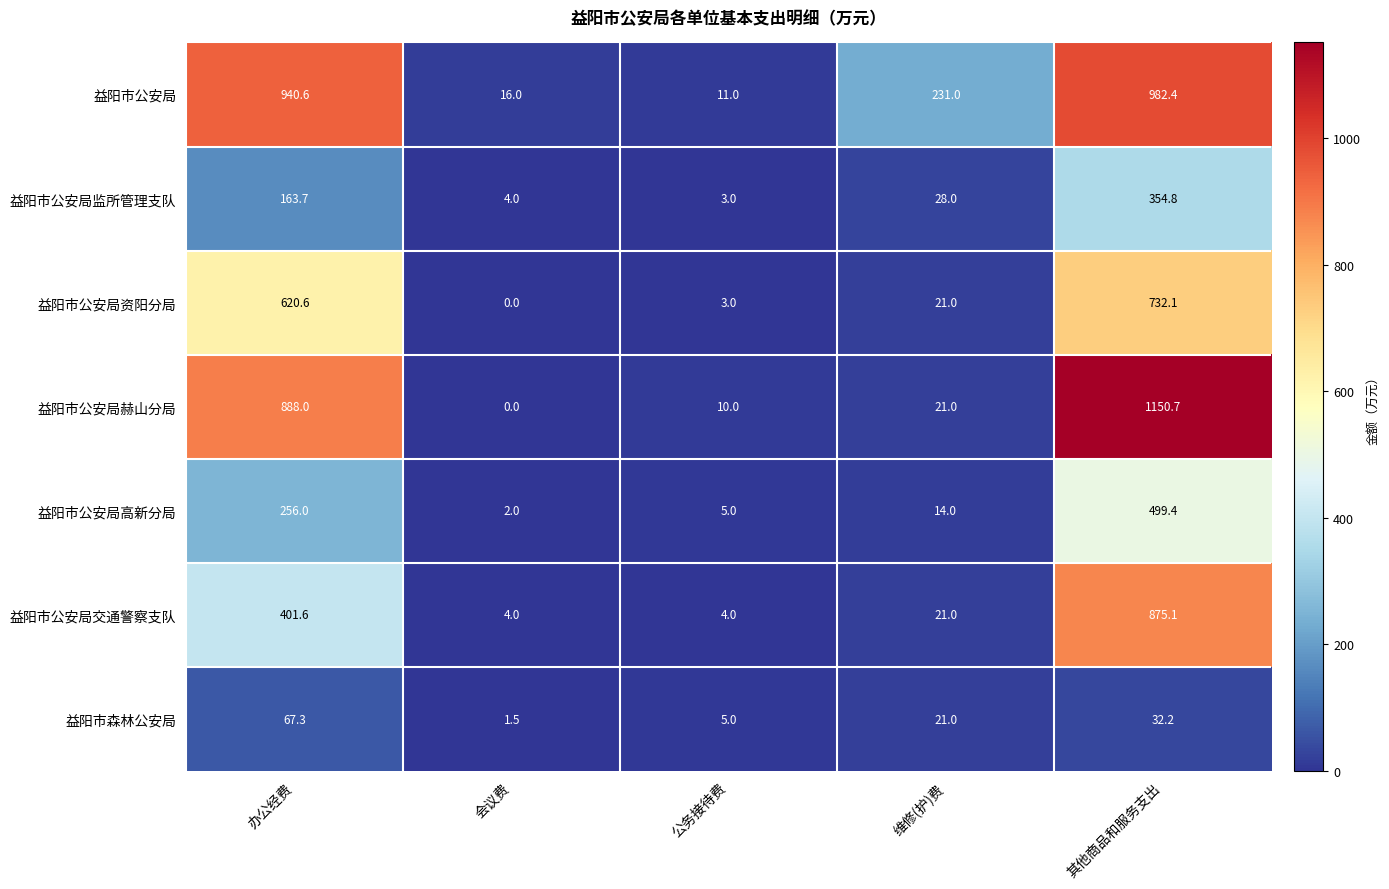

Count the number of data series in this chart.

7